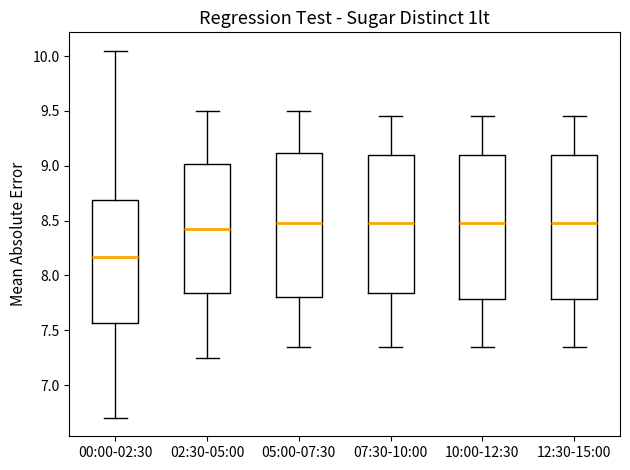

Which box has the lowest median line?

00:00-02:30